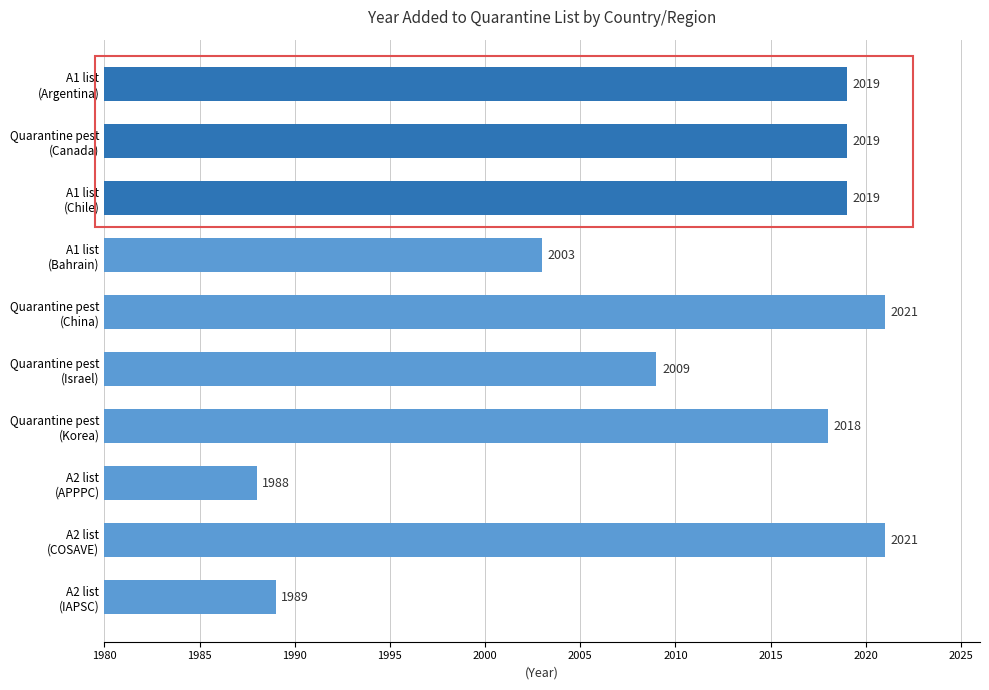

Are the bars horizontal?

Yes